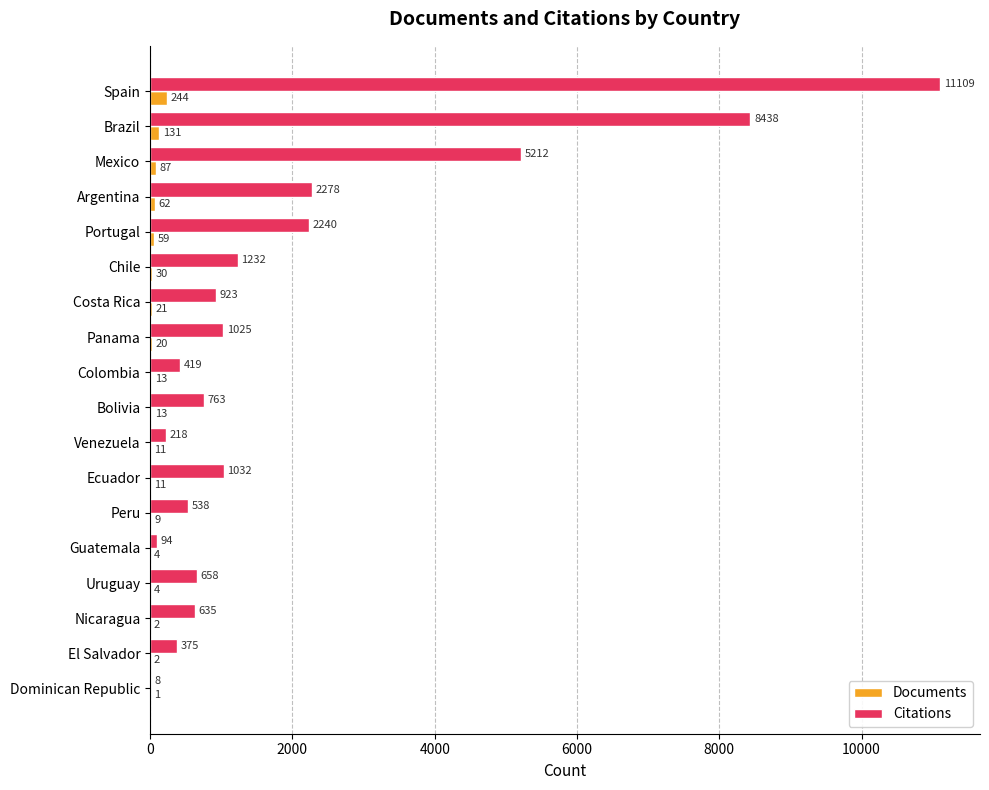

What is the sum of the Citations values at Costa Rica and Mexico?

6135